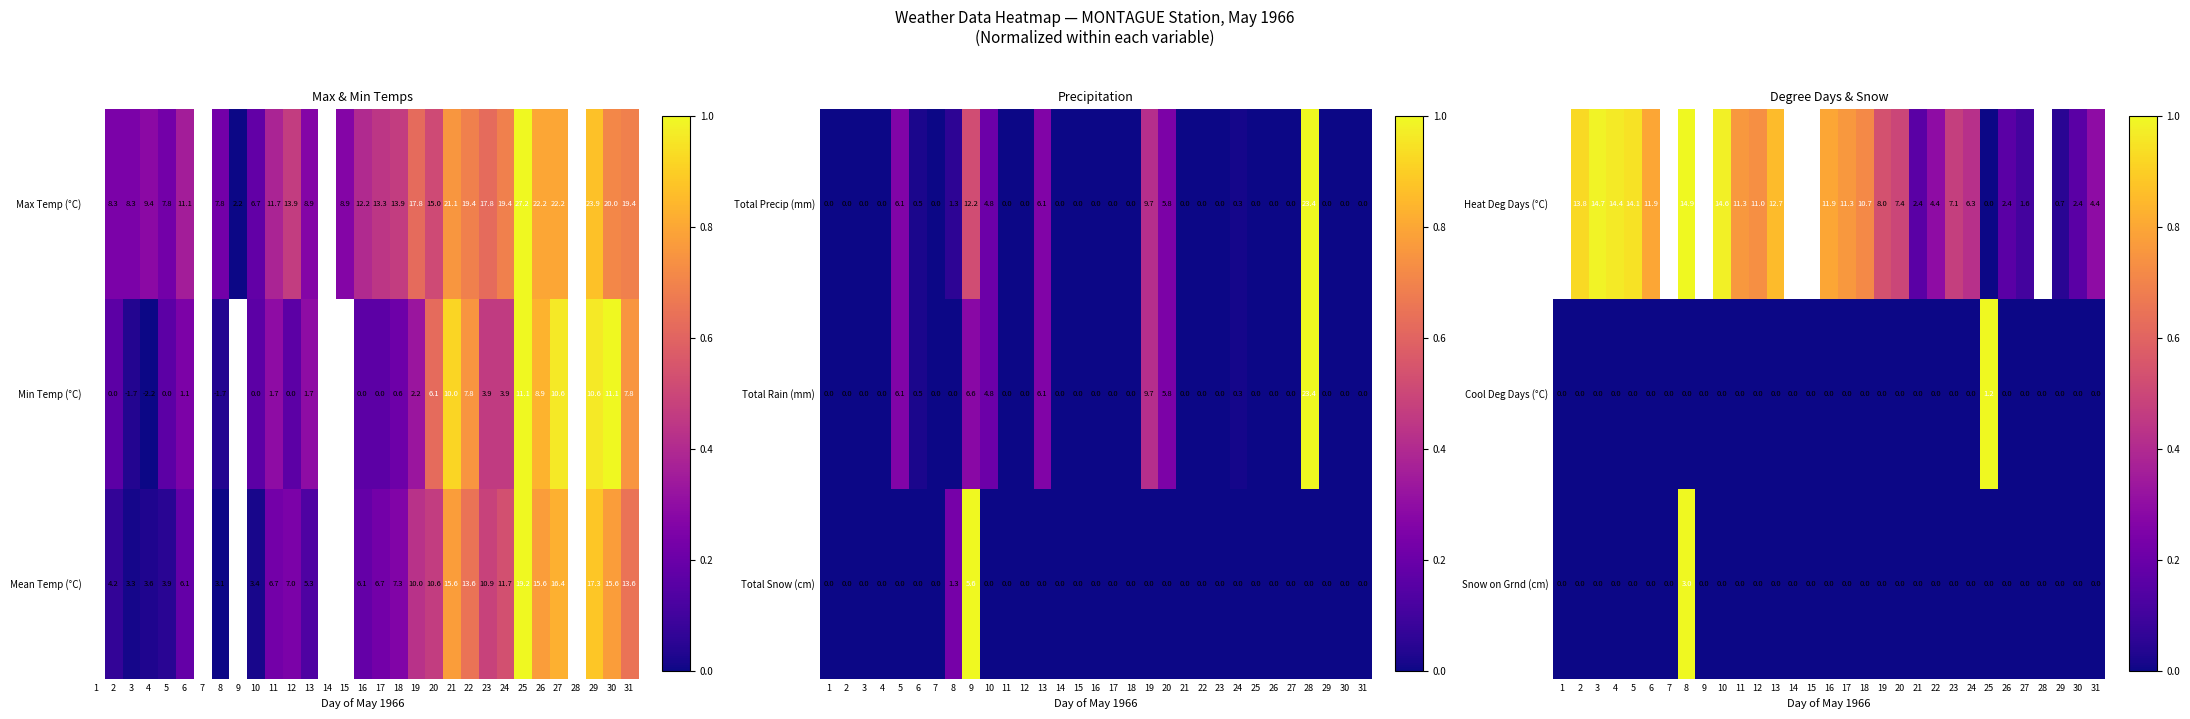

Is the value of Cool Deg Days (°C) at 15 greater than the value of Heat Deg Days (°C) at 30?

No